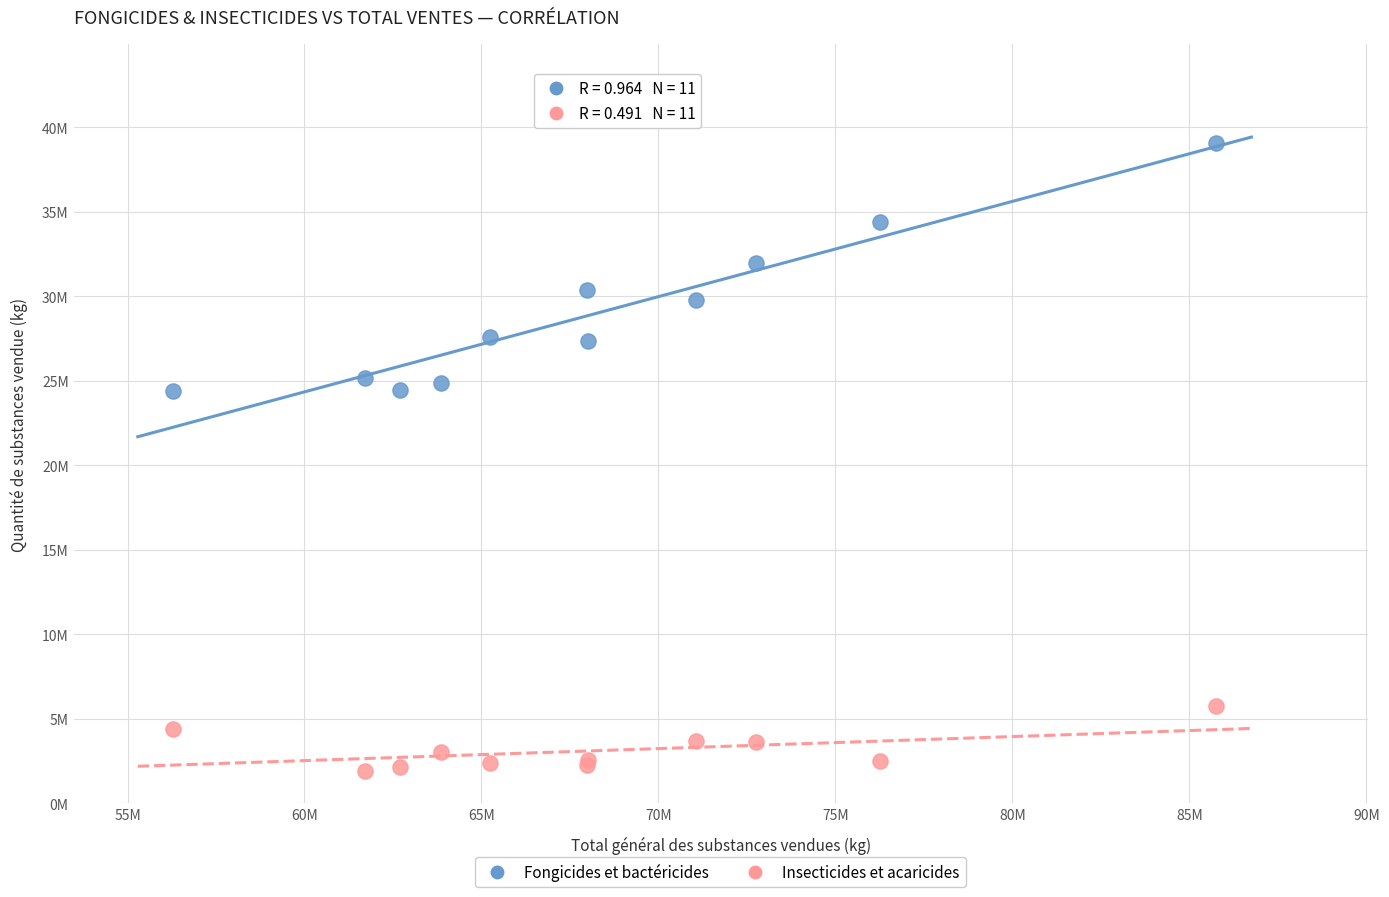

What are all the series names shown in the legend?

Fongicides et bactéricides, Insecticides et acaricides